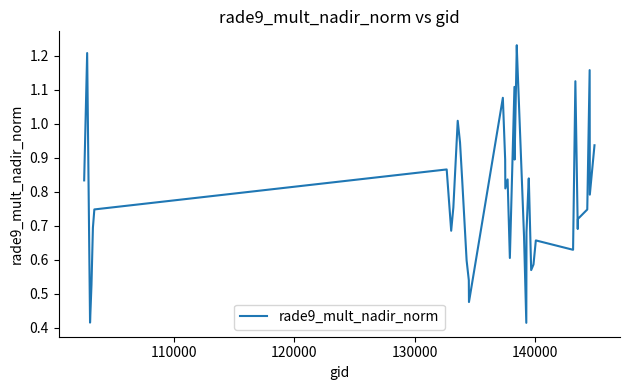

How many distinct data groups are displayed?

1